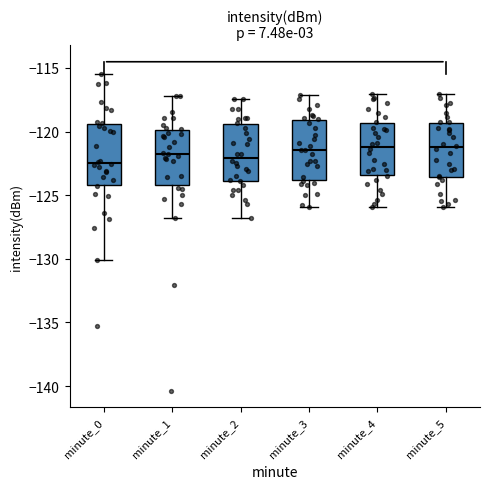

Reading left to right, read every box against the y-axis: the position of its median line, the range the box covers, and the ends of its whiskers. The values are not printed on the chart, so give them approximately, as read against the axis.

minute_0: median -122.5, box -124.0 to -119.5, whiskers -130.0 to -115.5
minute_1: median -121.5, box -124.0 to -120.0, whiskers -127.0 to -117.0
minute_2: median -122.0, box -124.0 to -119.5, whiskers -127.0 to -117.5
minute_3: median -121.5, box -124.0 to -119.0, whiskers -126.0 to -117.0
minute_4: median -121.0, box -123.5 to -119.5, whiskers -126.0 to -117.0
minute_5: median -121.0, box -123.5 to -119.5, whiskers -126.0 to -117.0